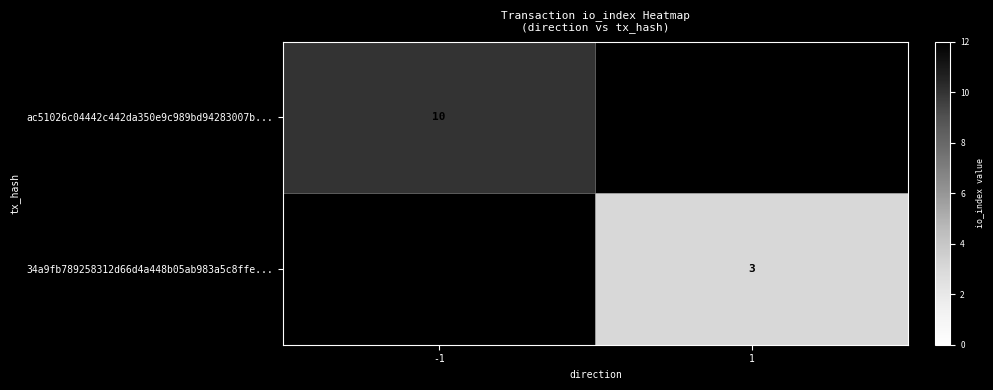

Is it true that 34a9fb789258312d66d4a448b05ab983a5c8ffe... equals 5 at 1?

False